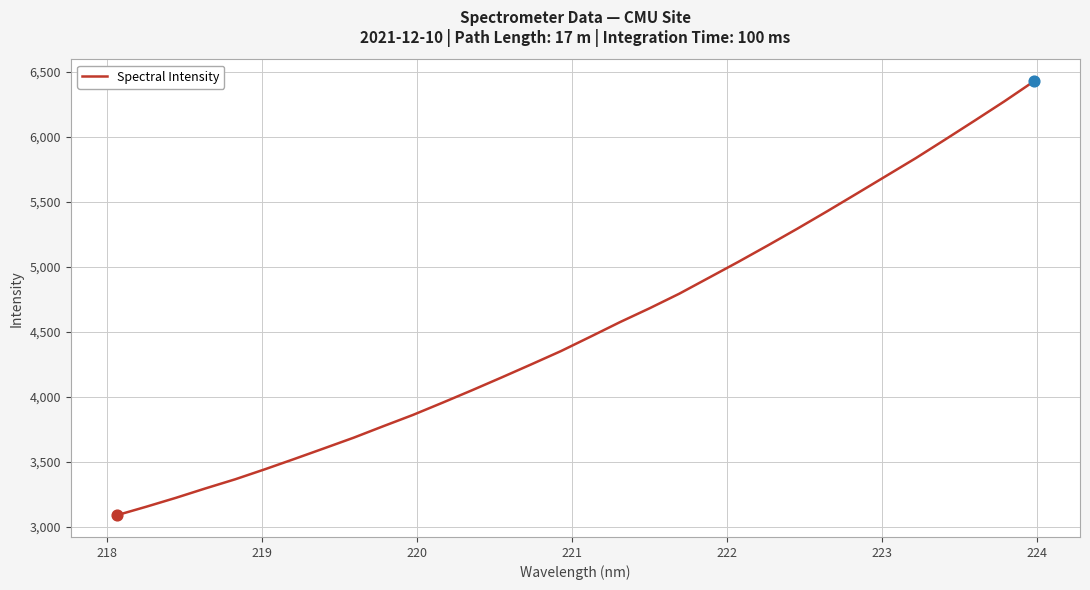

What is the smallest value displayed?

3088.5